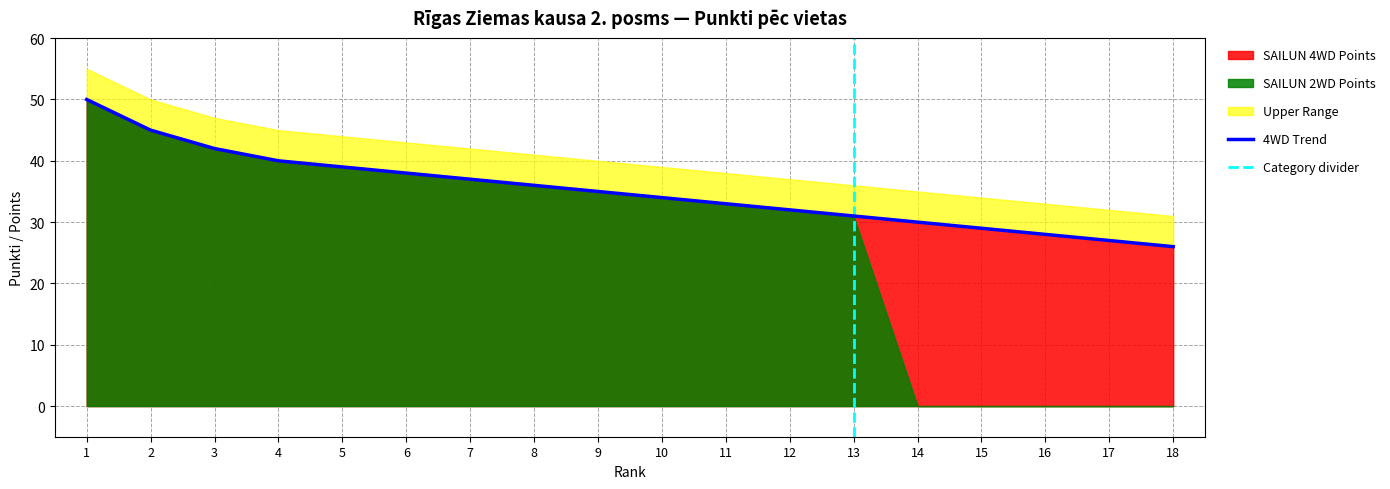

Is it true that SAILUN 4WD Points equals 66 at 4?

False